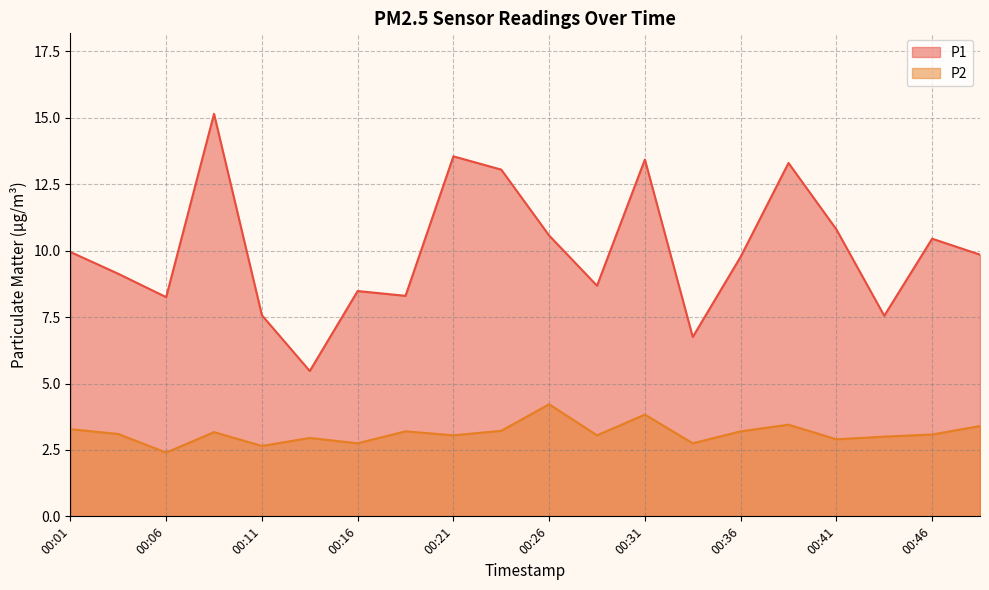

At 00:06, list the series in order from largest to smallest.

P1, P2